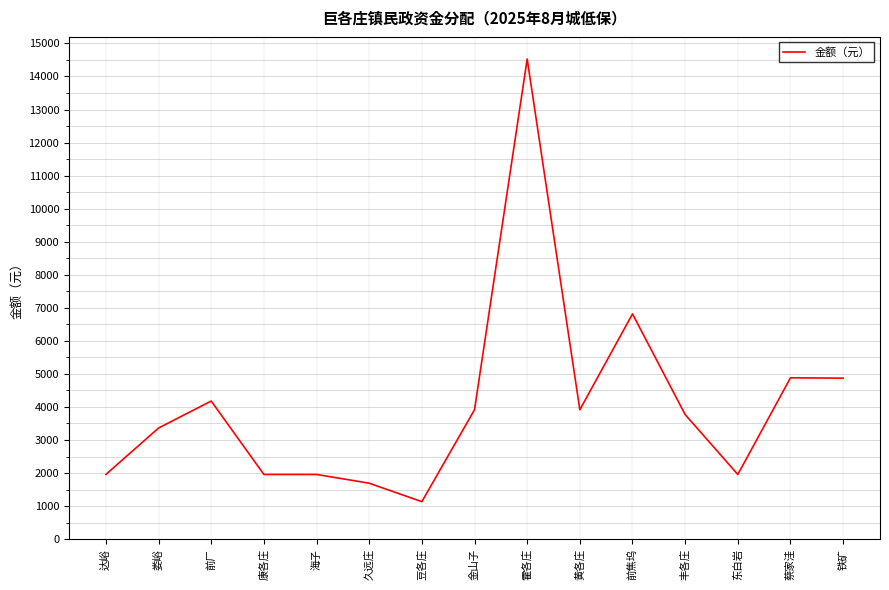

The chart shows a value of 1957.5 at 康各庄. True or false?

True